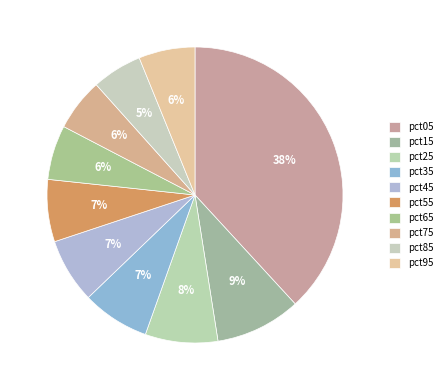

Do pct05 and pct25 together represent more than half of the pie?

No